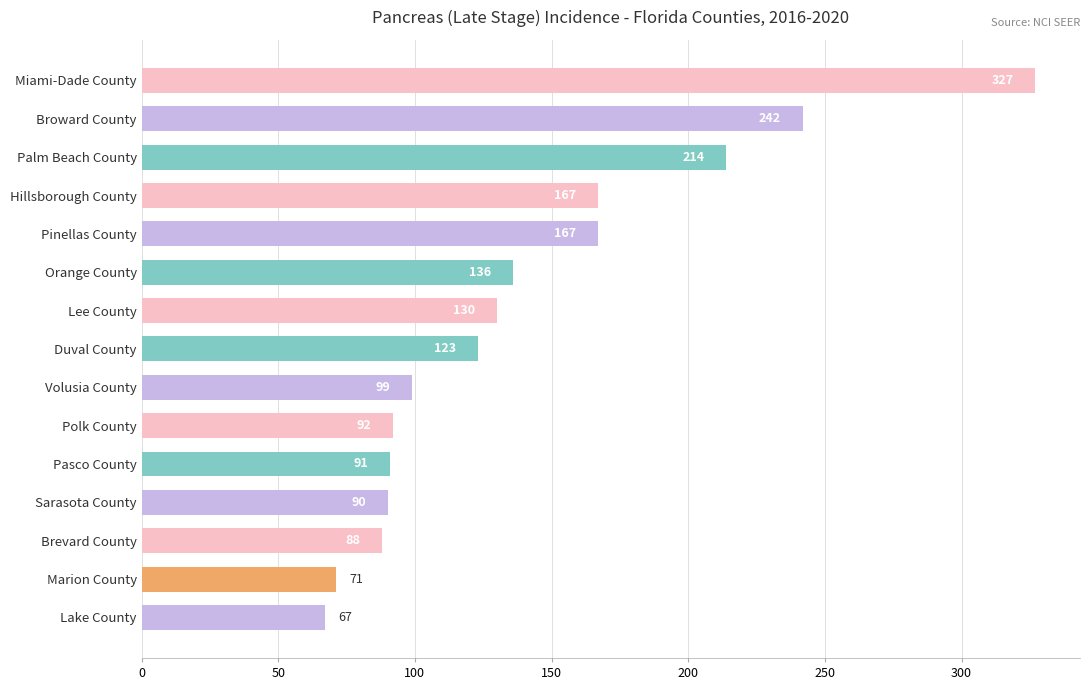

Reading bottom to top, what are all the values shown in this chart?

67	71	88	90	91	92	99	123	130	136	167	167	214	242	327